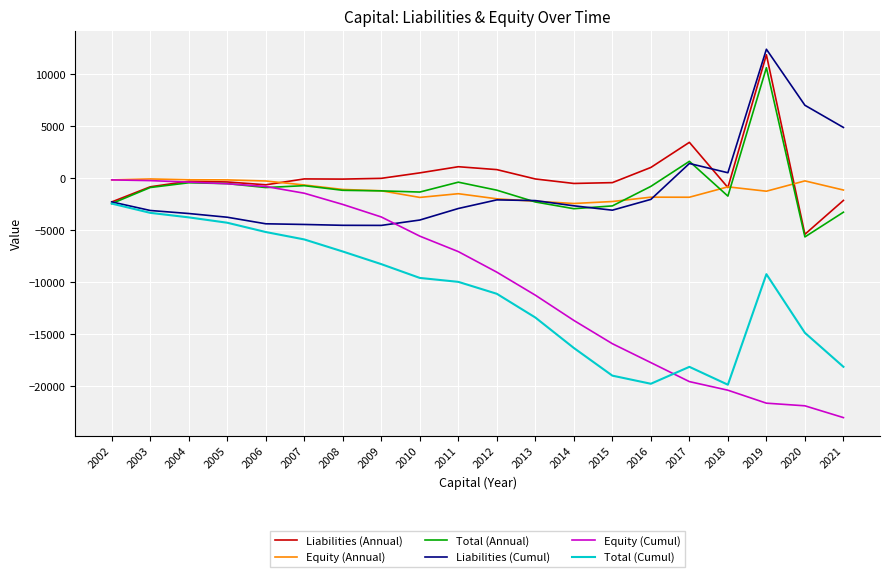

Which series has the largest range (max minus min)?

Equity (Cumul)